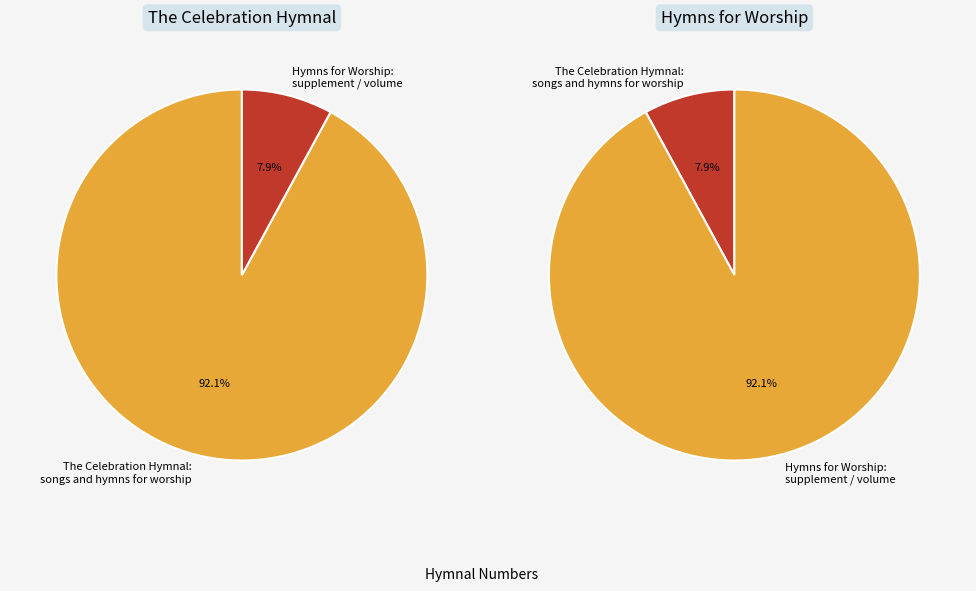

Is it true that The Celebration Hymnal: songs and hymns for worship is 92% of the pie?

True